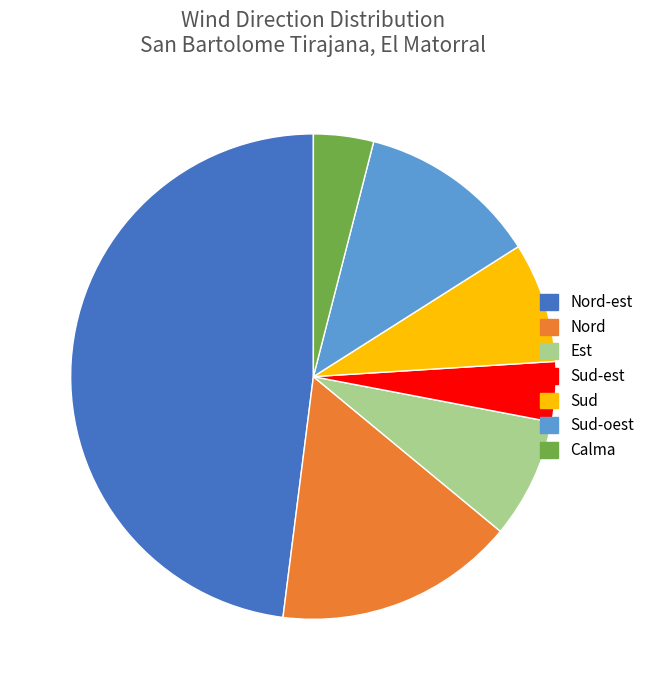

How many segments does this pie chart have?

7